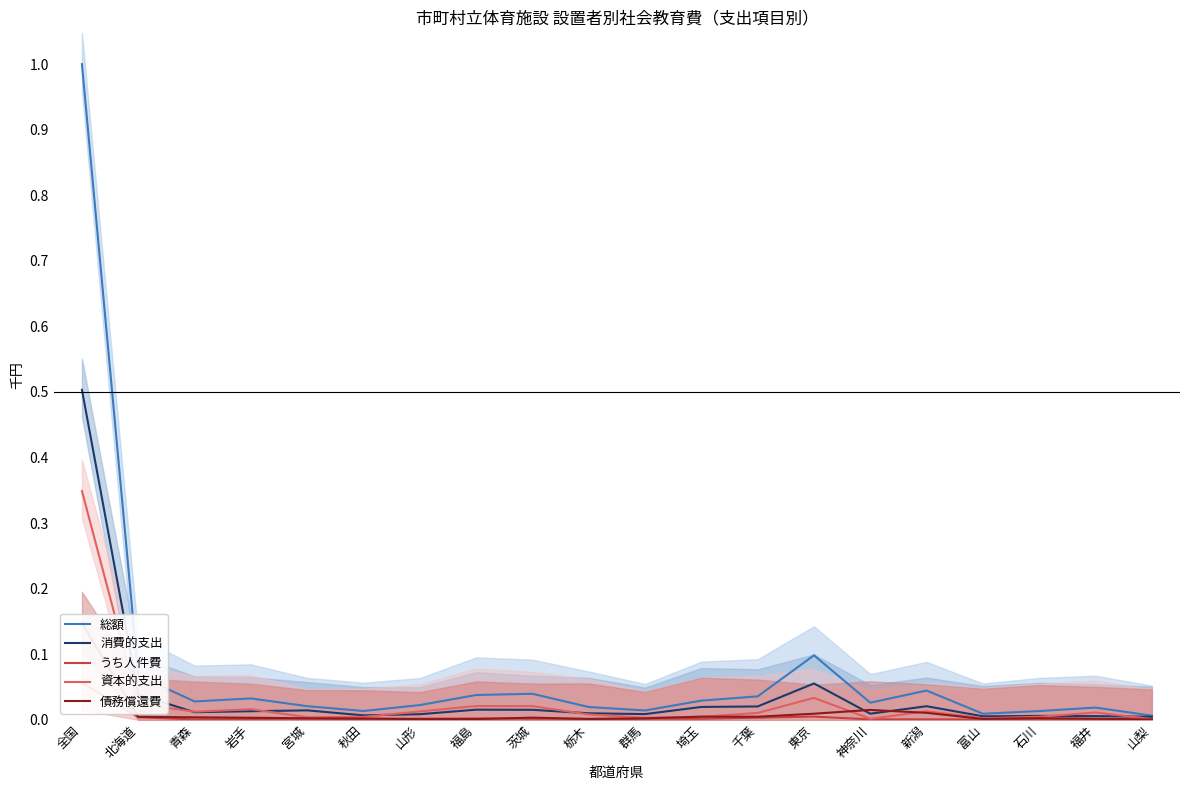

The value of 債務償還費 at 青森 is 0.0. True or false?

True